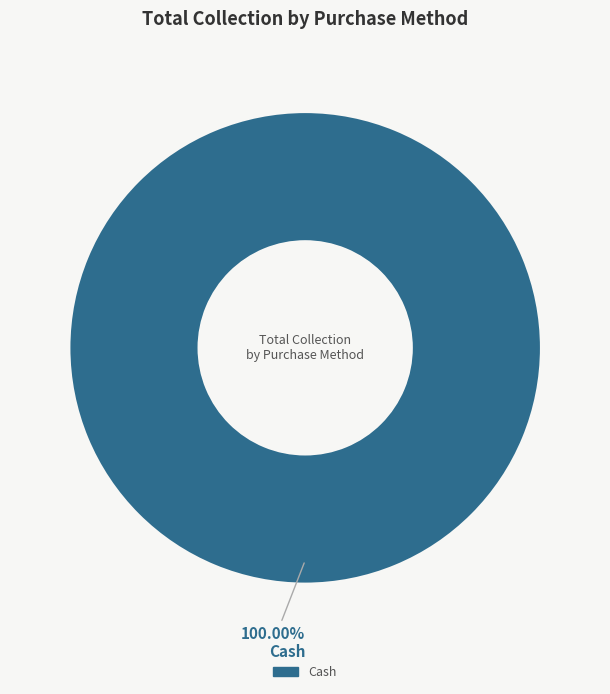

Is there a majority slice in this chart?

Yes